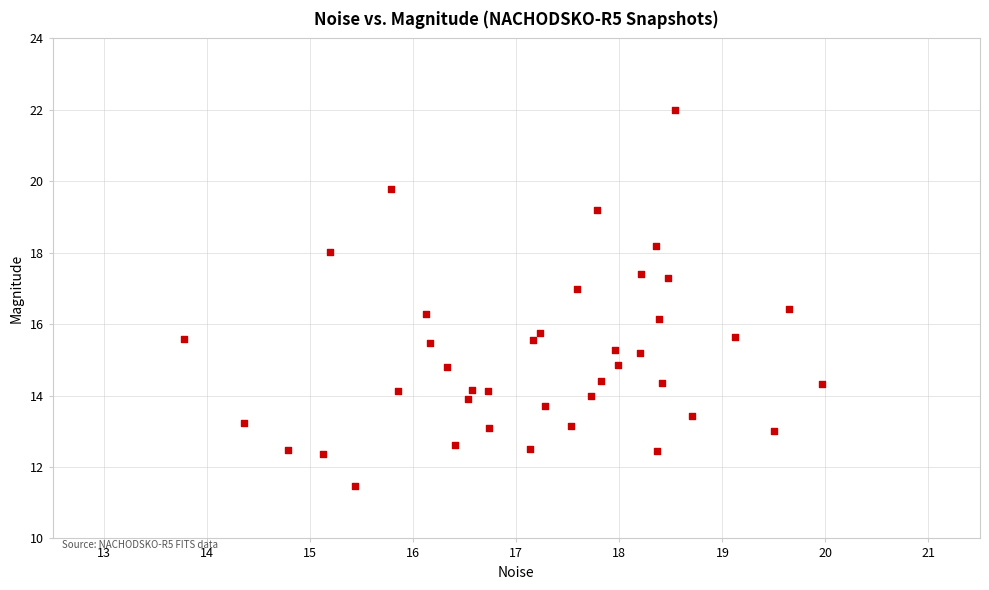

What is the range of X values (max minus min)?

6.2